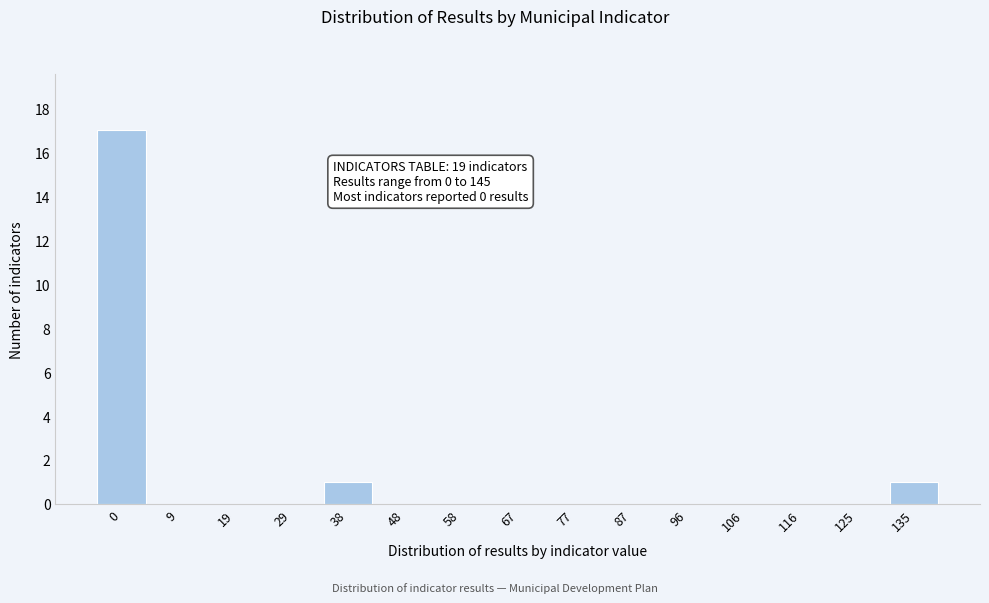

Reading left to right, what are all the values shown in this chart?

0=17	9=0	19=0	29=0	38=1	48=0	58=0	67=0	77=0	87=0	96=0	106=0	116=0	125=0	135=1